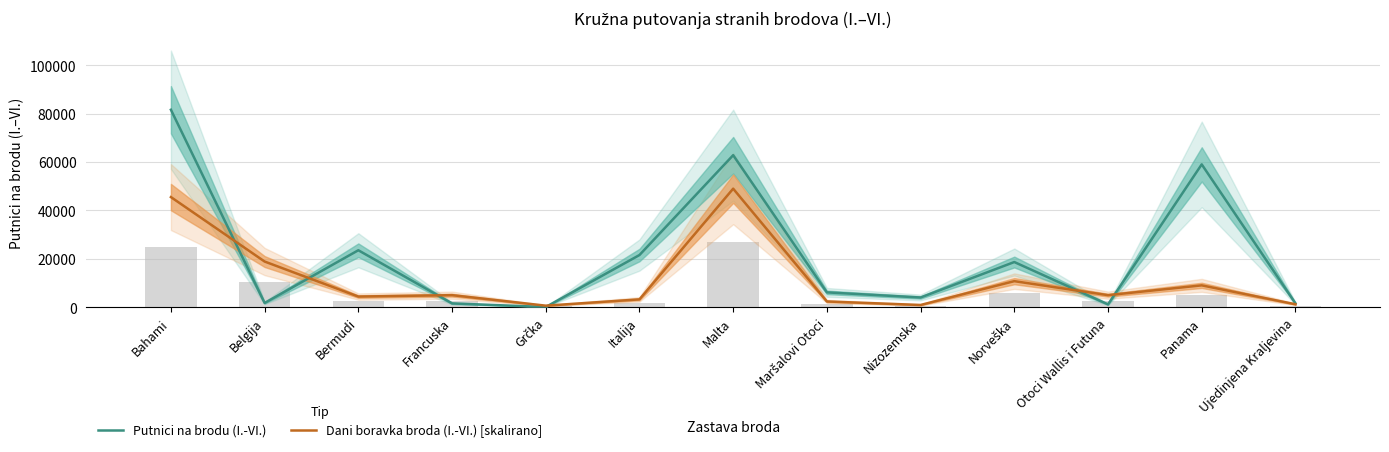

How many values in the Dani boravka broda (I.-VI.) [skalirano] series are below 4922?

6